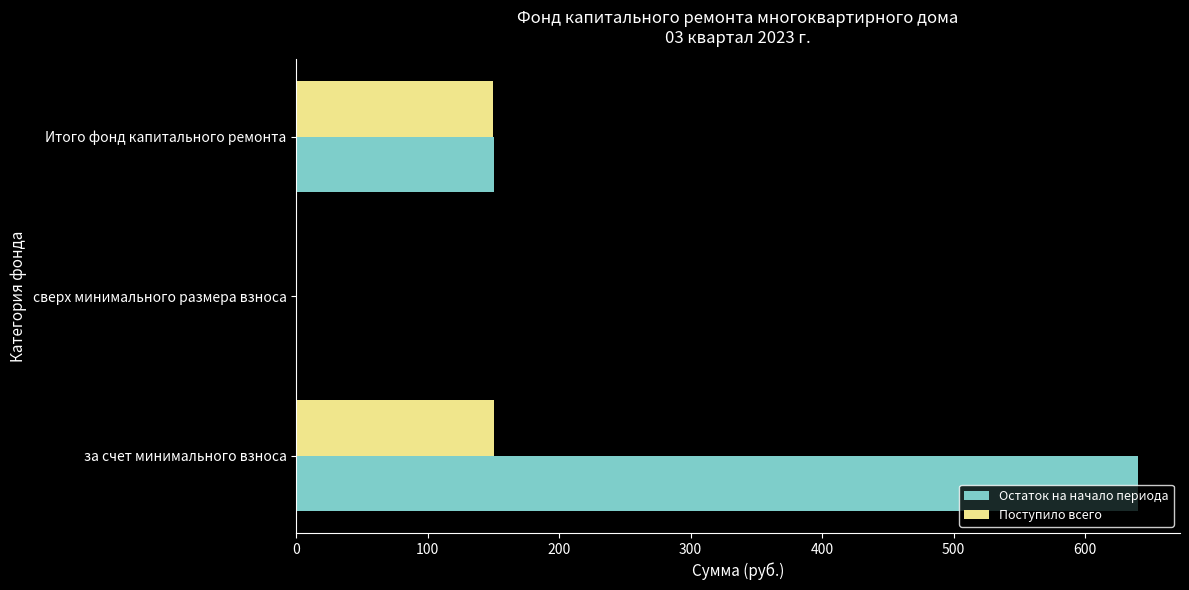

How many values in the Поступило всего series exceed 149?

2